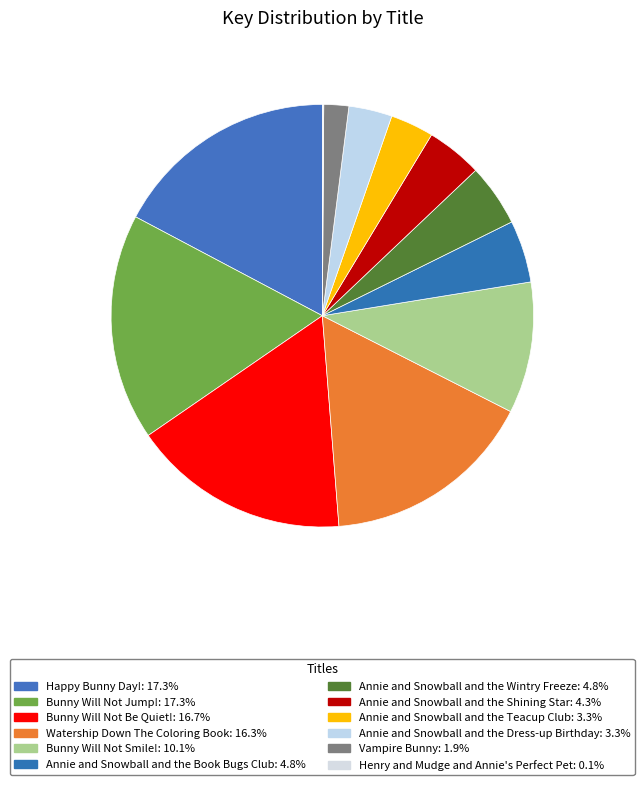

Is it true that Annie and Snowball and the Wintry Freeze is 1% of the pie?

False